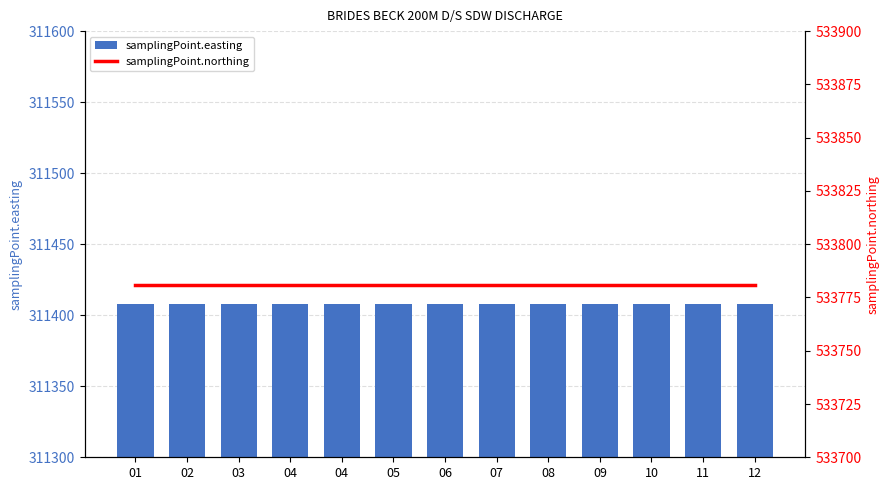

Which label corresponds to the largest value in the chart?

01